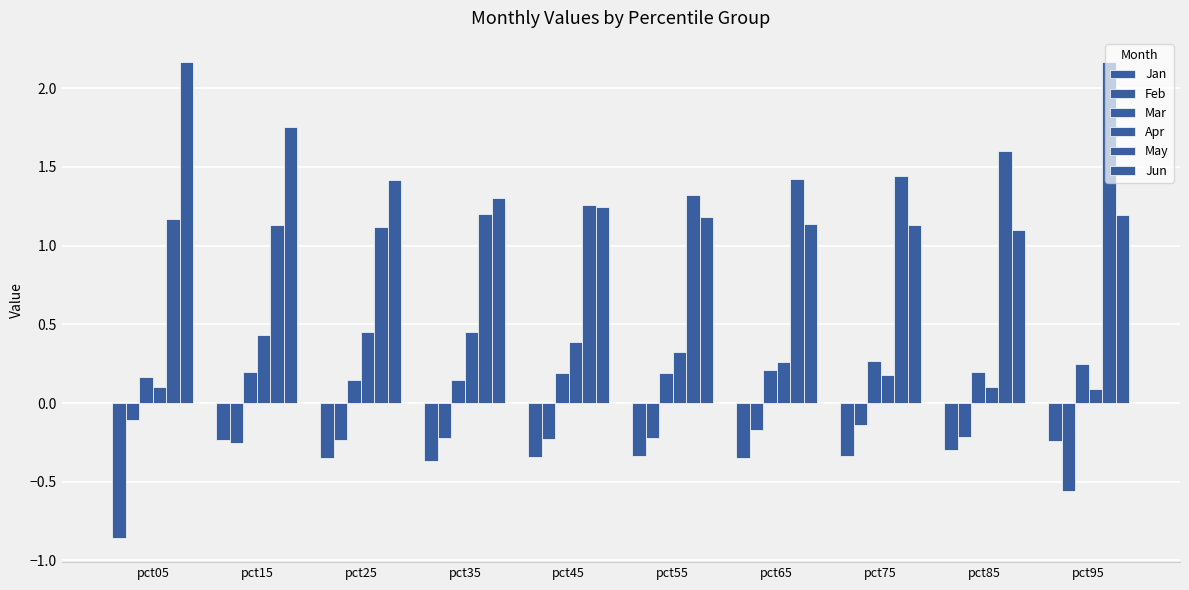

What is the difference between the highest and lowest values at pct95?

2.7